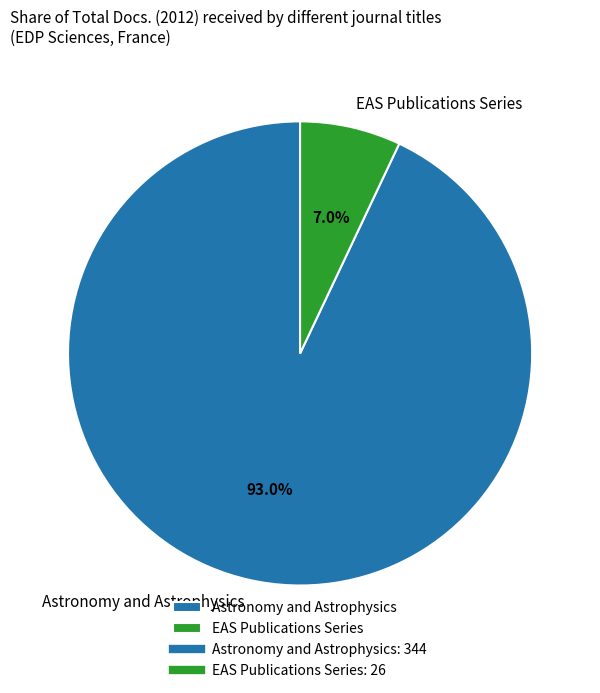

Is it true that EAS Publications Series is 7% of the pie?

True